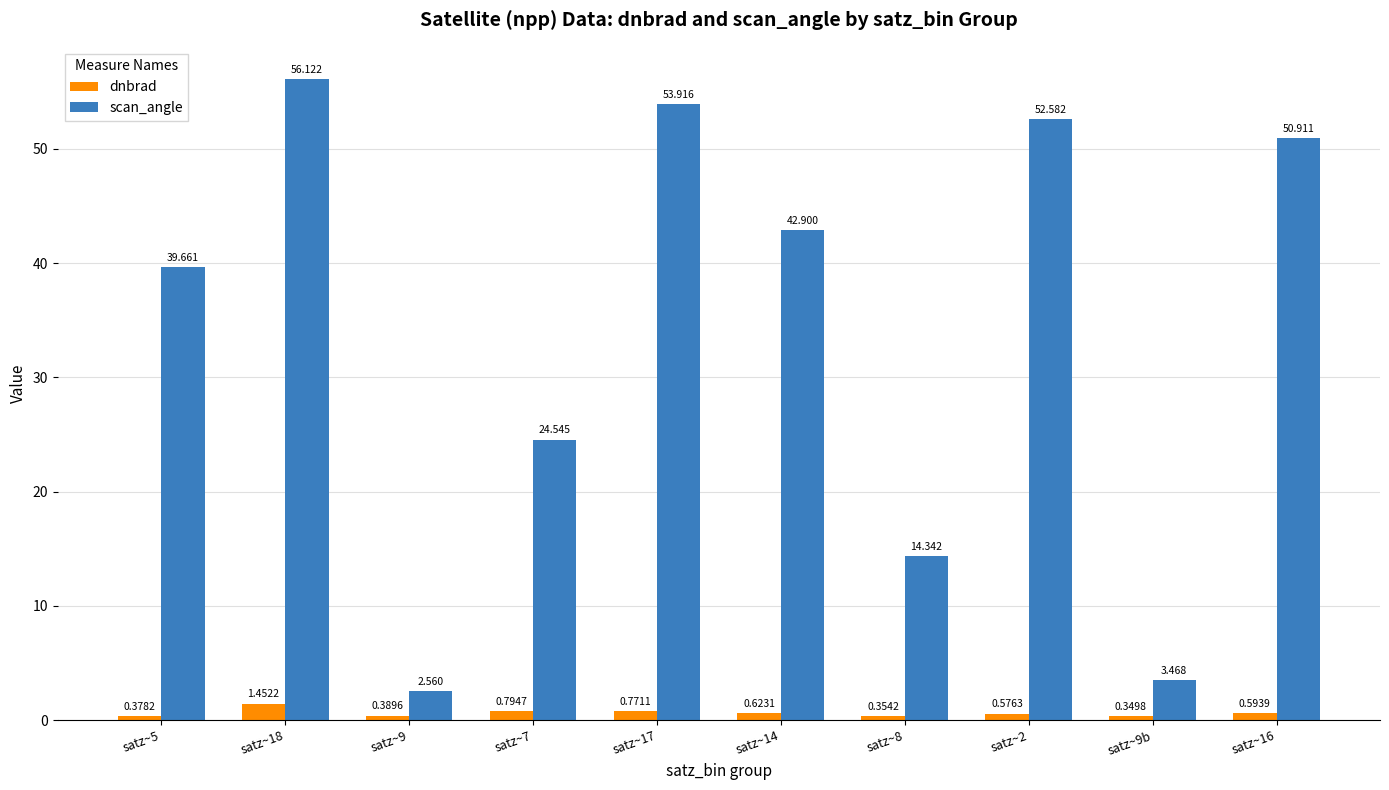

Is the value of scan_angle at satz~14 greater than the value of dnbrad at satz~8?

Yes